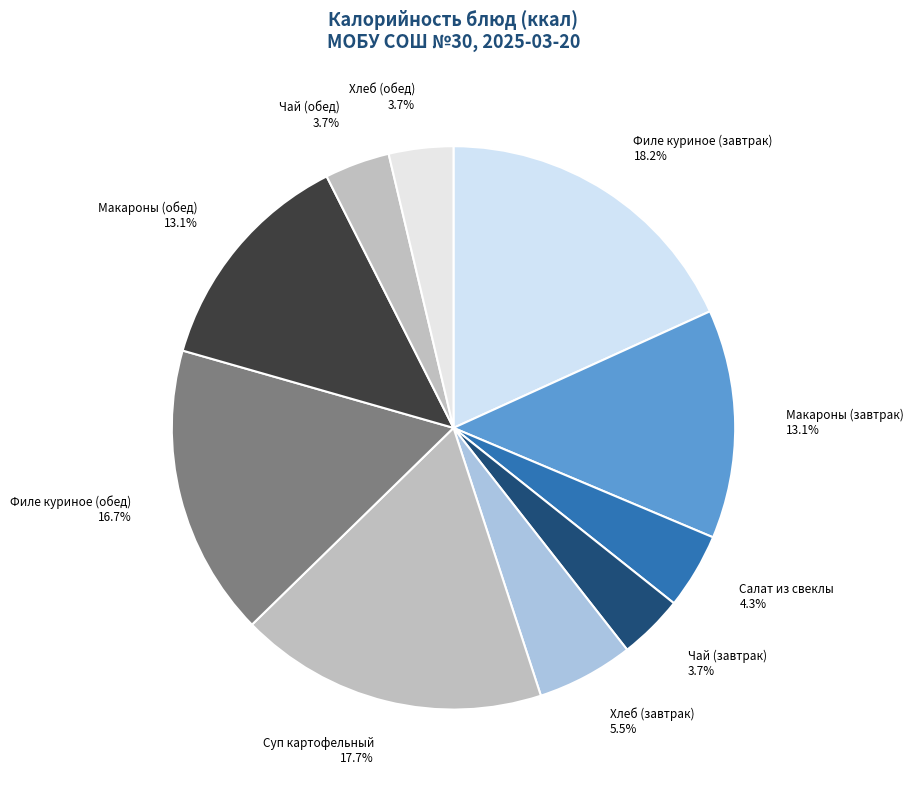

Does any single category account for the majority?

No